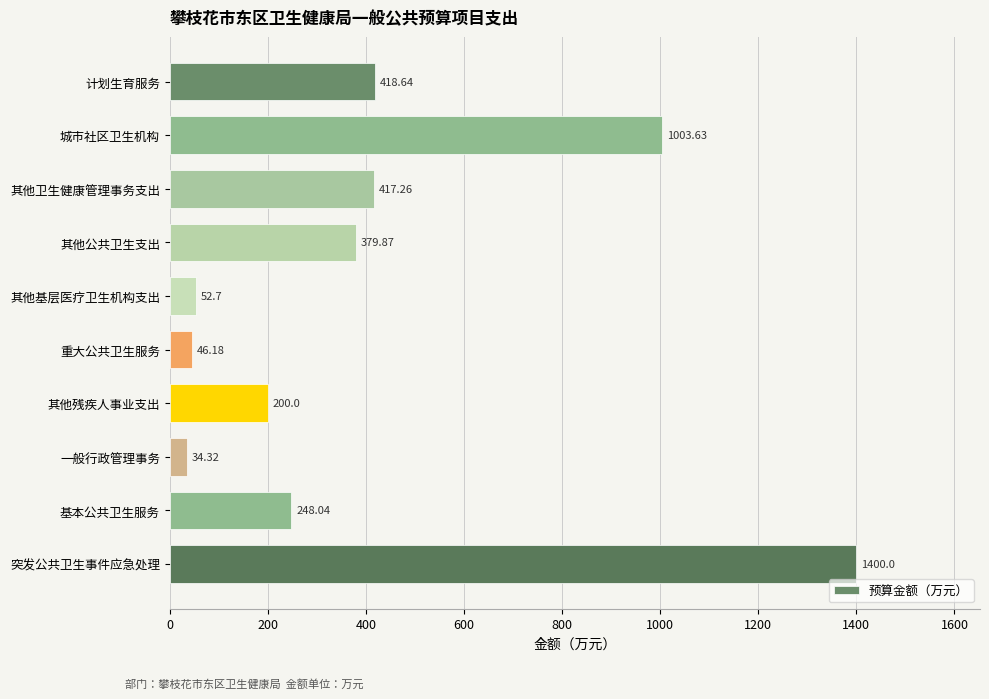

Which label corresponds to the smallest value in the chart?

一般行政管理事务